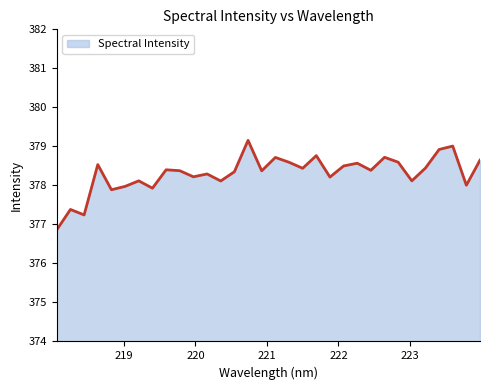

What is the difference between the maximum and minimum values?

2.3